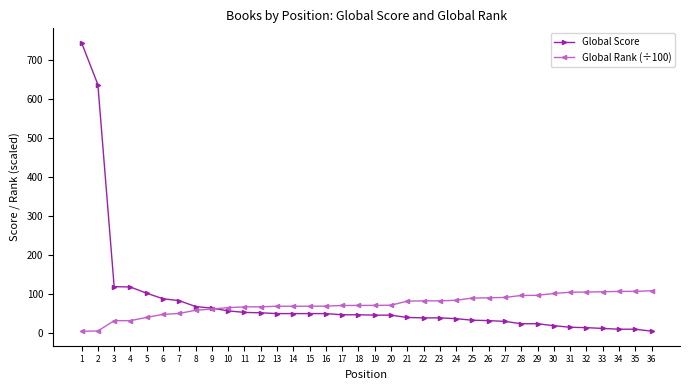

What are all the series names shown in the legend?

Global Score, Global Rank (÷100)